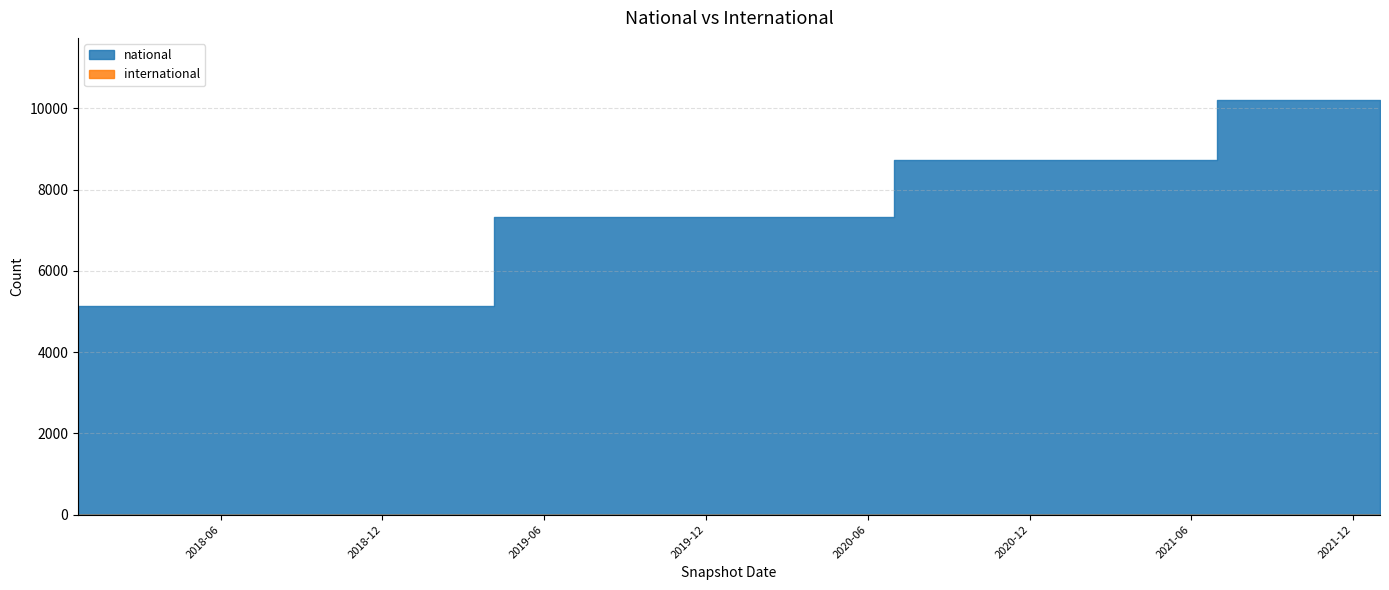

At how many categories does at least one series exceed 6383?

12